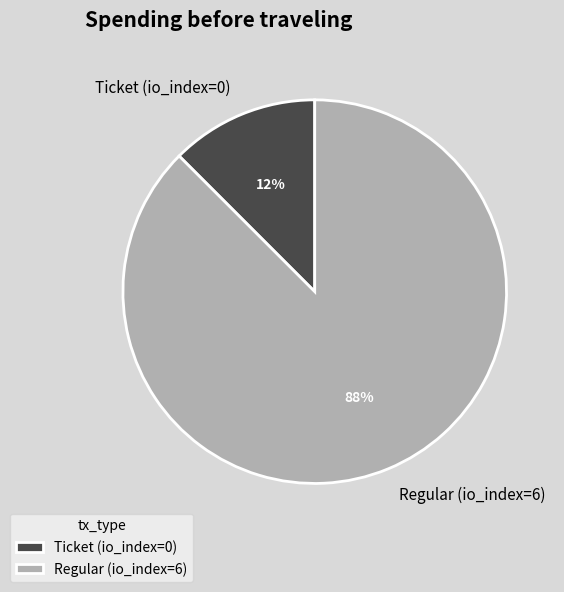

The Regular (io_index=6) slice represents 99% of the pie. True or false?

False